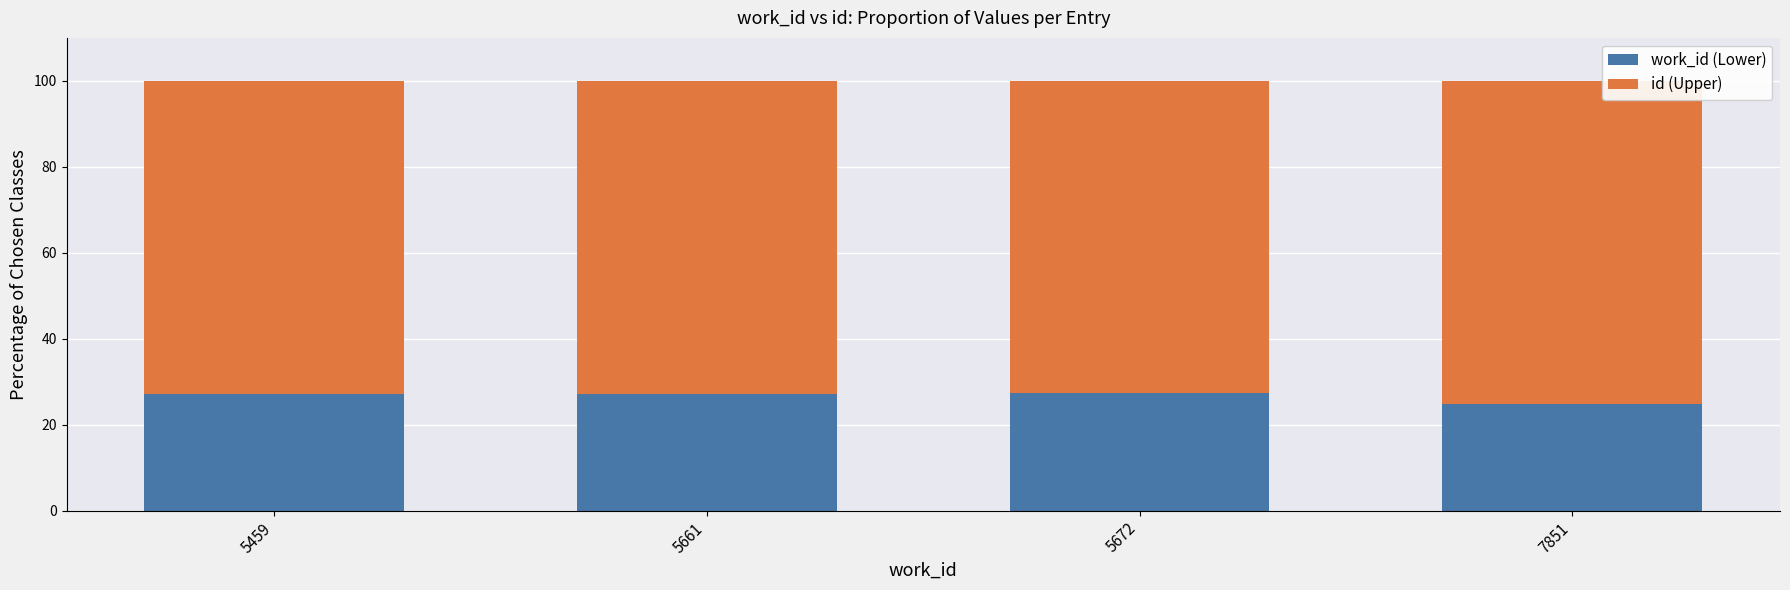

What is the difference between the maximum and minimum values in the work_id (Lower) series?

2.4